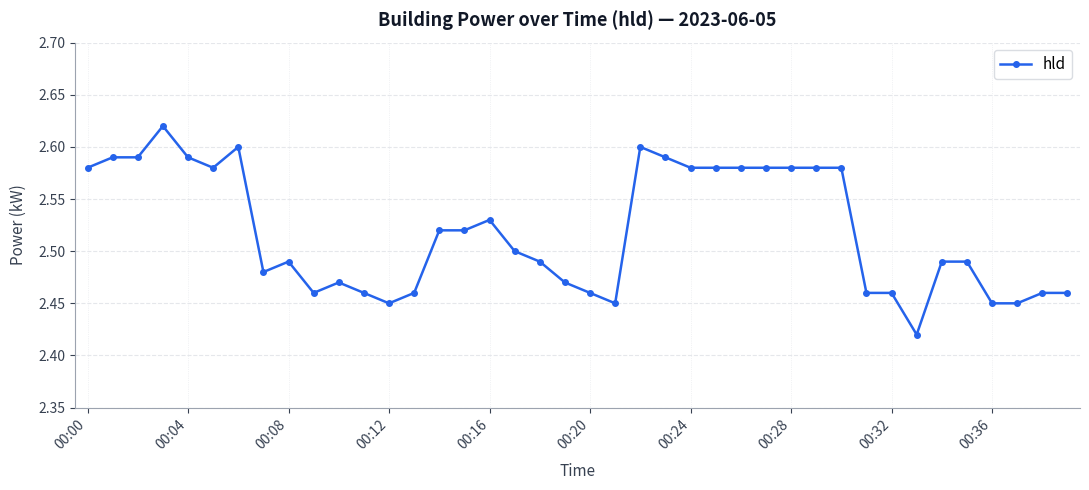

What is the sum of all values?

100.8